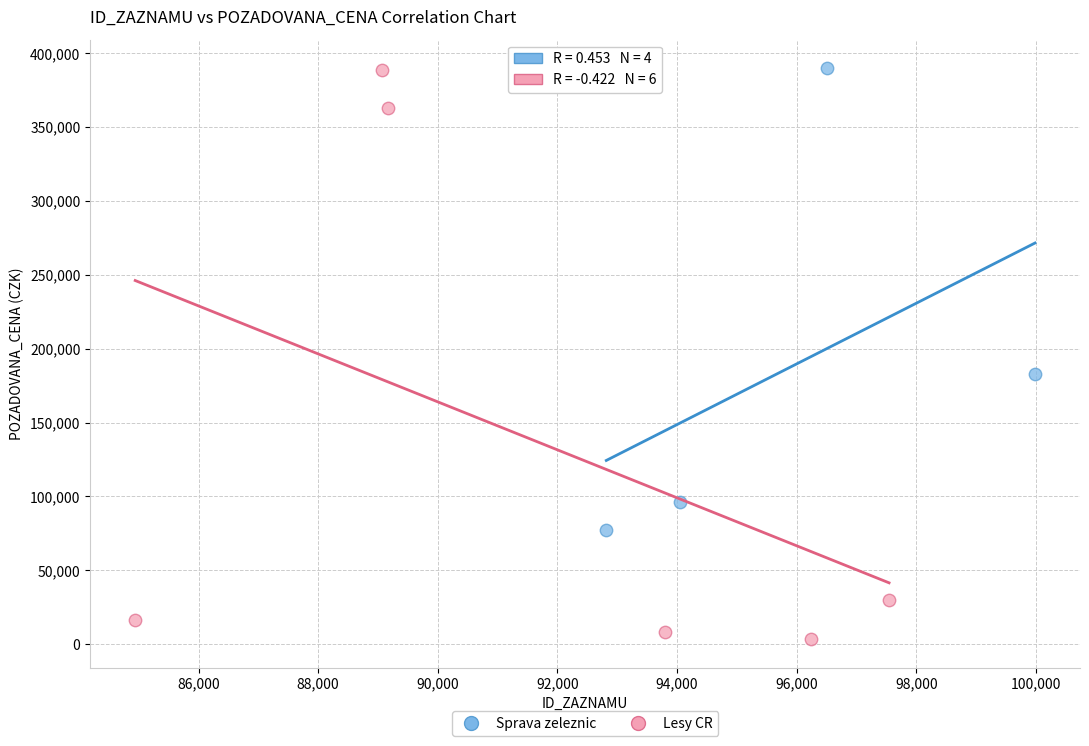

Which series has the widest spread of Y values?

Lesy CR